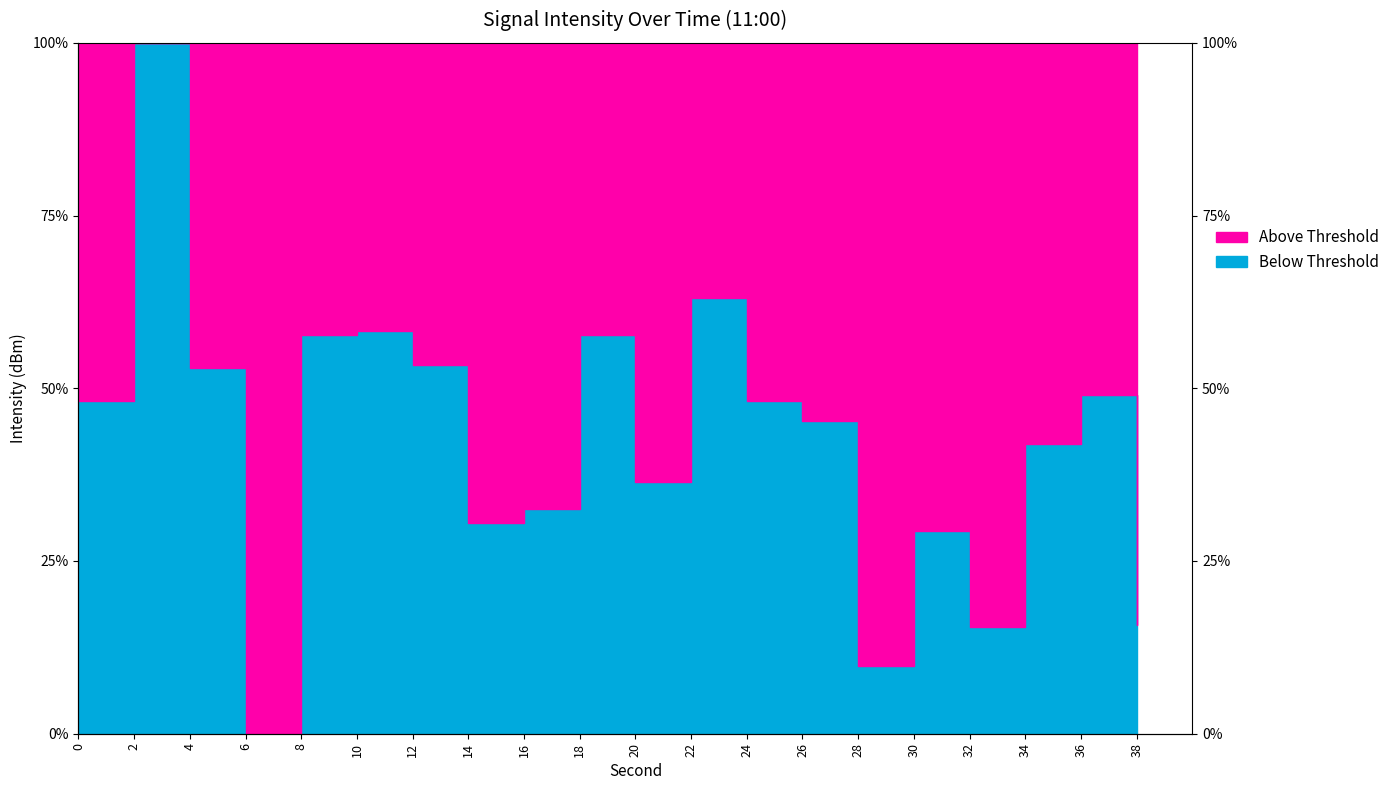

List the labels in order of value, largest first.

2, 22, 10, 8, 18, 12, 4, 36, 24, 0, 26, 34, 20, 16, 14, 30, 38, 32, 28, 6